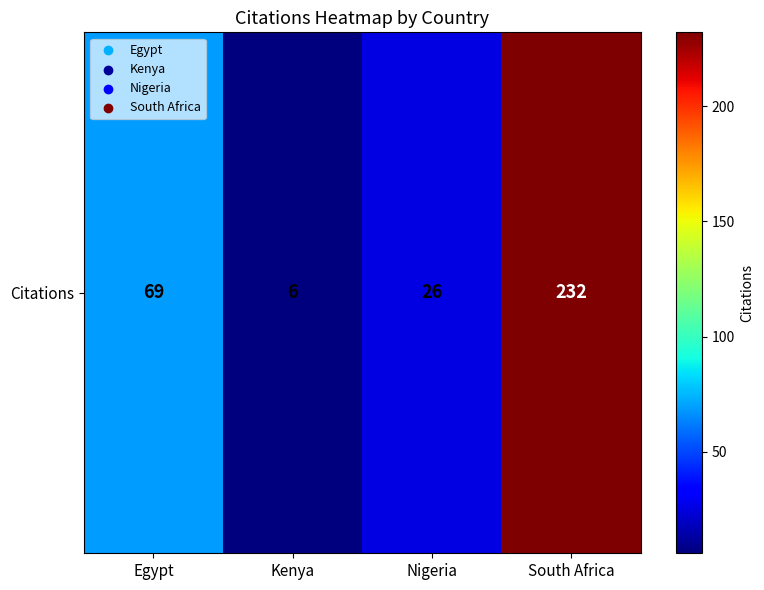

Reading right to left, list all the values displayed in this chart.

South Africa=232	Nigeria=26	Kenya=6	Egypt=69